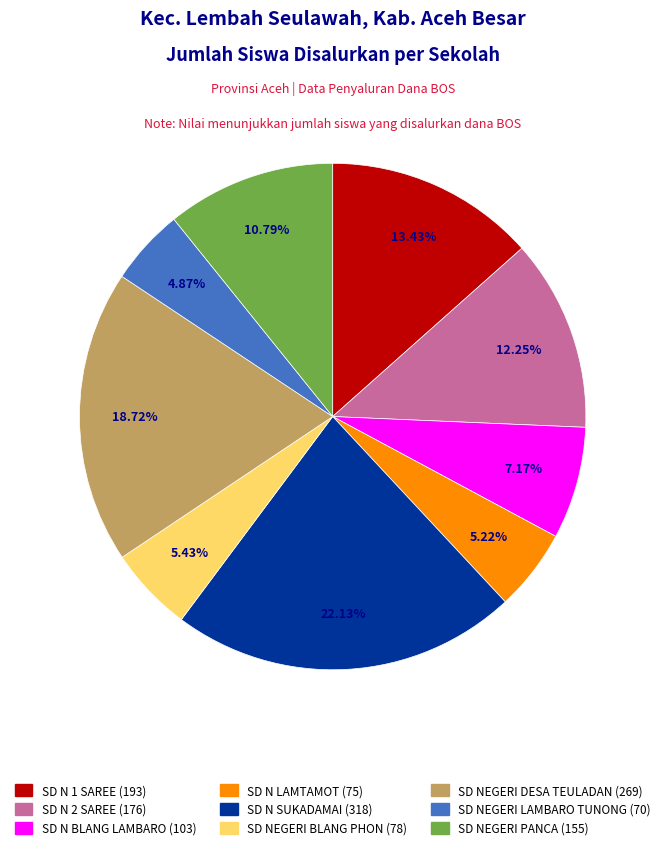

Is it true that SD NEGERI BLANG PHON is 1% of the pie?

False